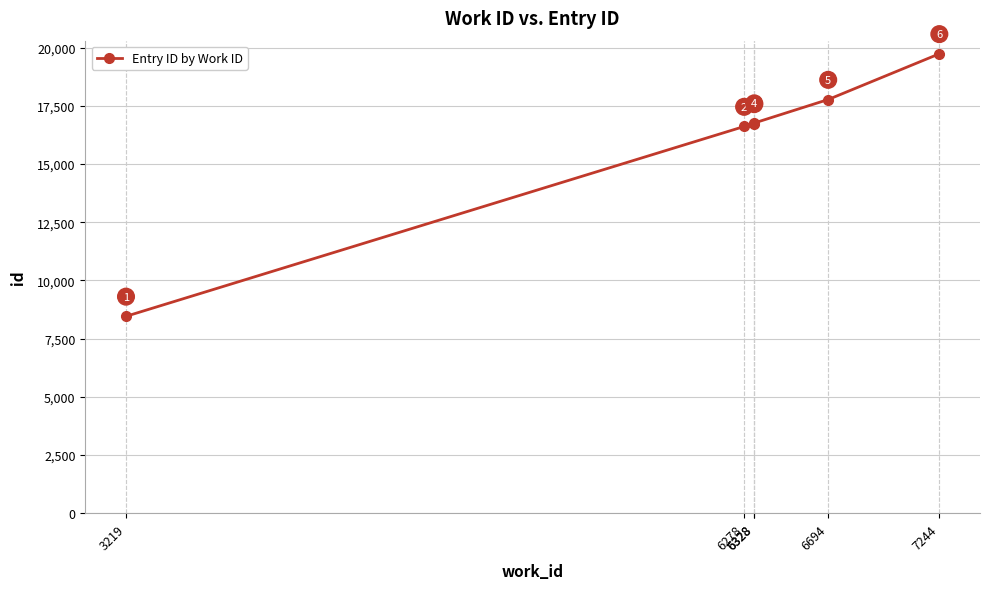

How many series are shown in this chart?

1